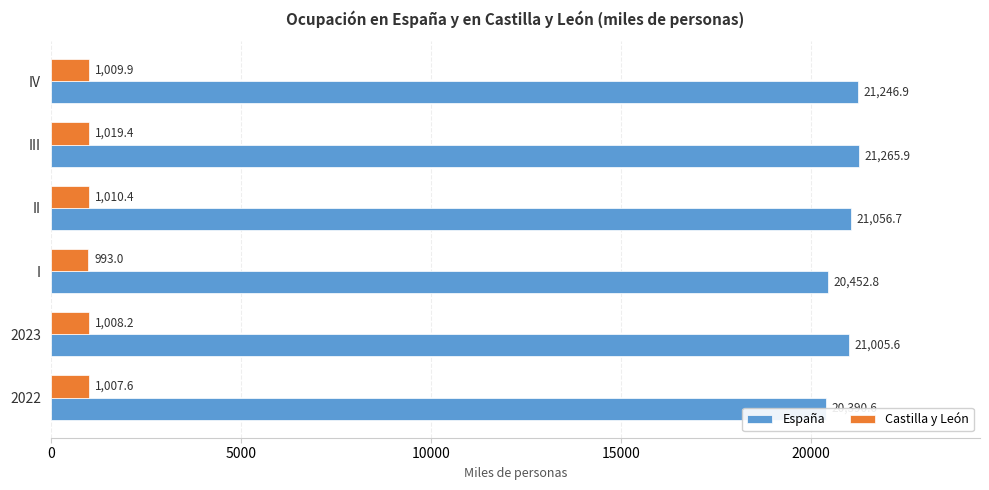

At I, list the series in order from smallest to largest.

Castilla y León, España